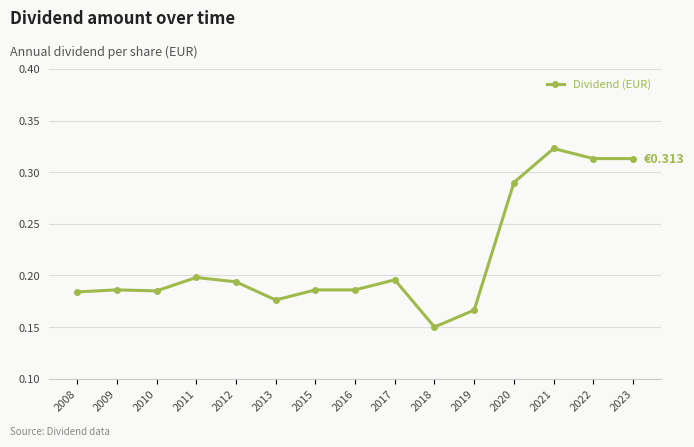

True or false: the data shows 0.2 at 2019.

True